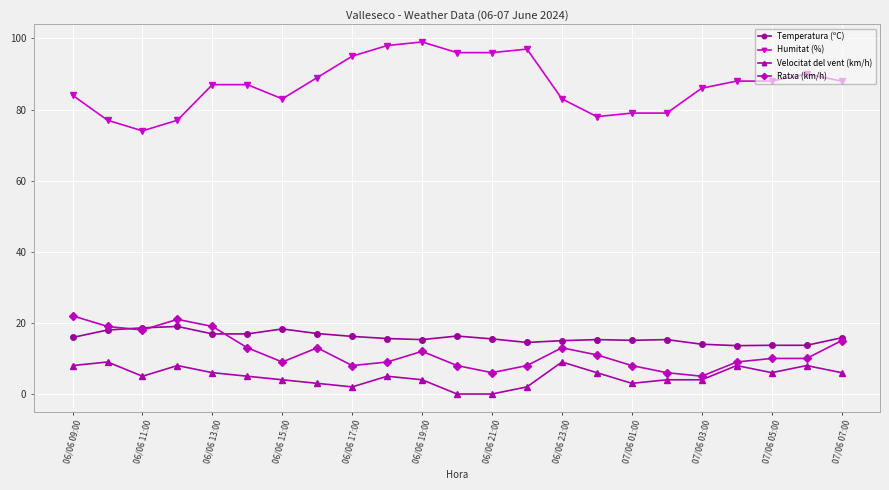

True or false: Humitat (%) and Velocitat del vent (km/h) intersect in this chart.

False